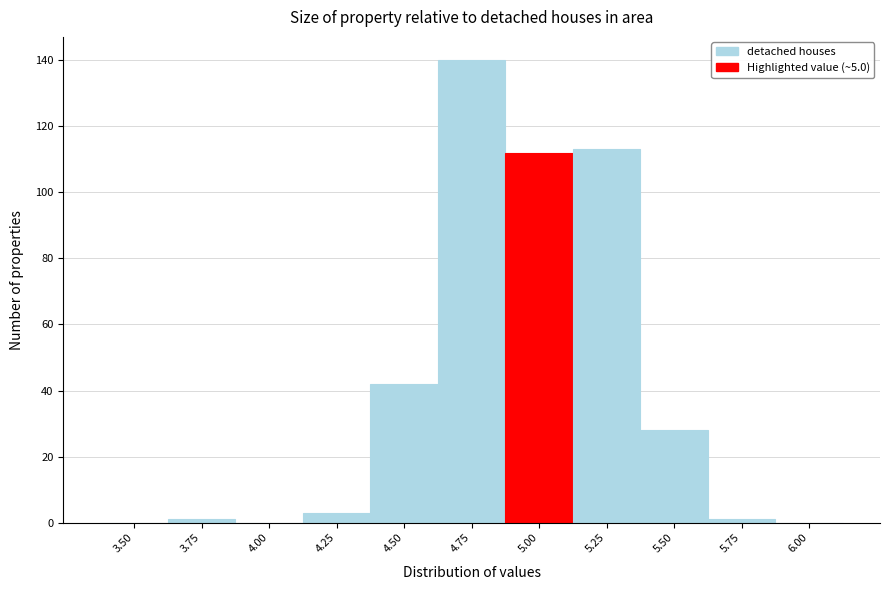

Reading left to right, transcribe all the data shown in this chart.

3.50=0	3.75=1	4.00=0	4.25=3	4.50=42	4.75=140	5.00=112	5.25=113	5.50=28	5.75=1	6.00=0